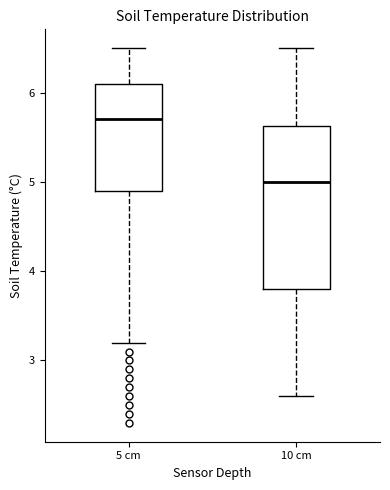

Which box's median line is the lowest?

10 cm